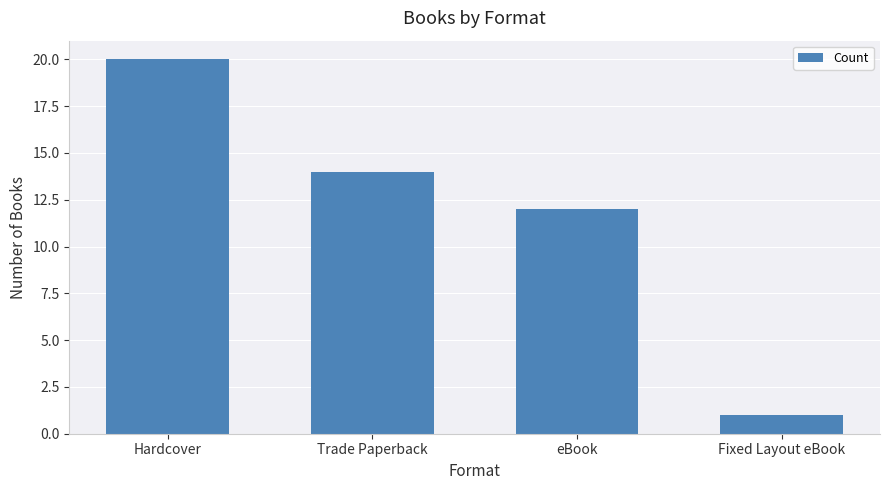

List the labels in order of value, largest first.

Hardcover, Trade Paperback, eBook, Fixed Layout eBook